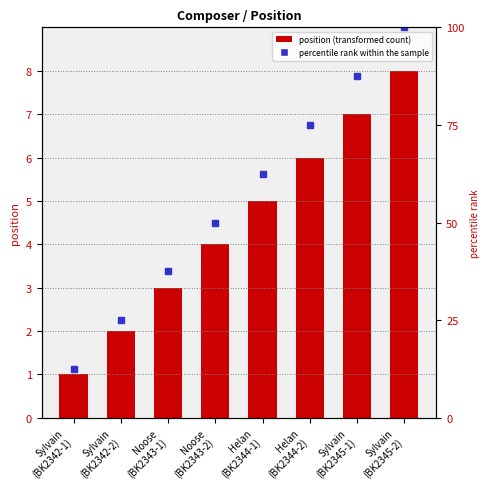

What is the difference between the second highest and second lowest values?

5